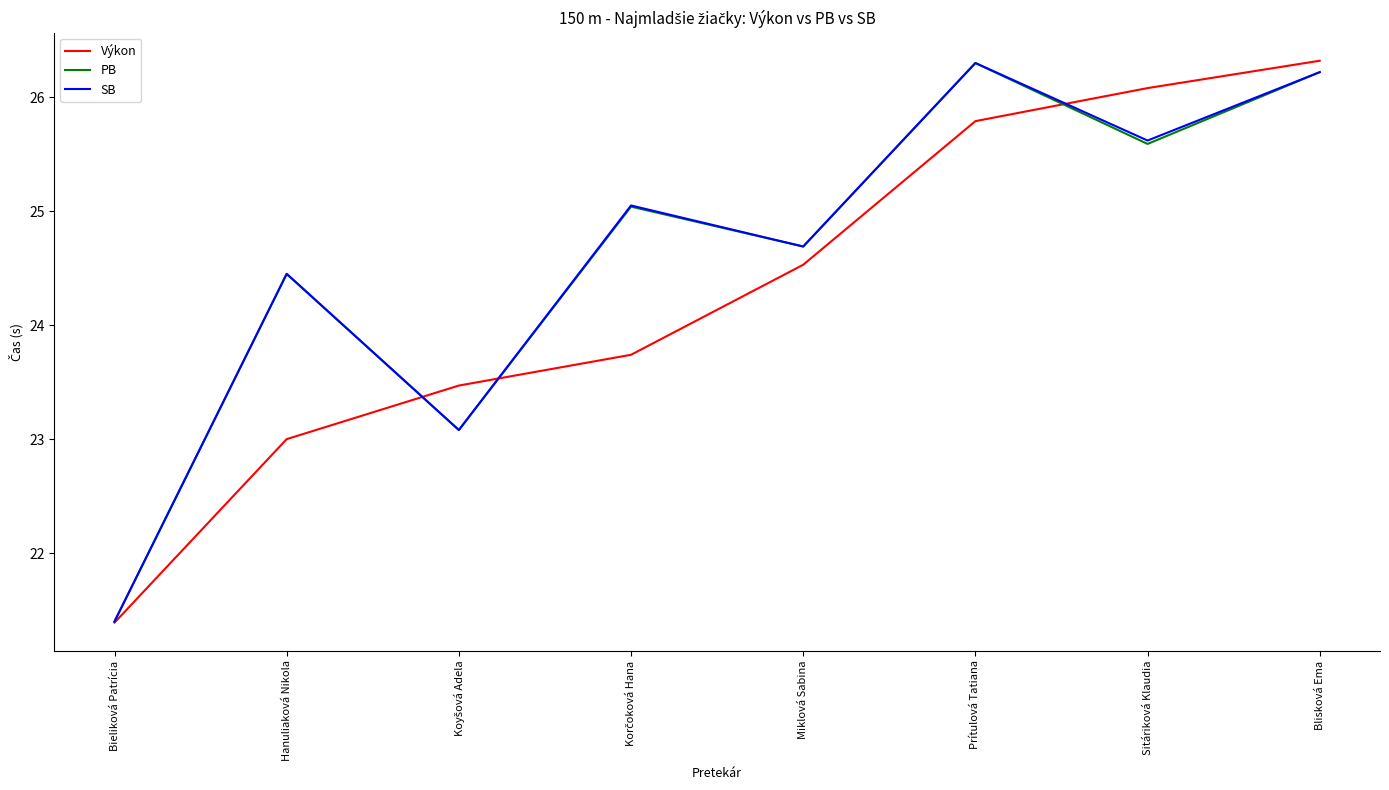

What is the difference between the highest and lowest values at Blisková Ema?

0.1